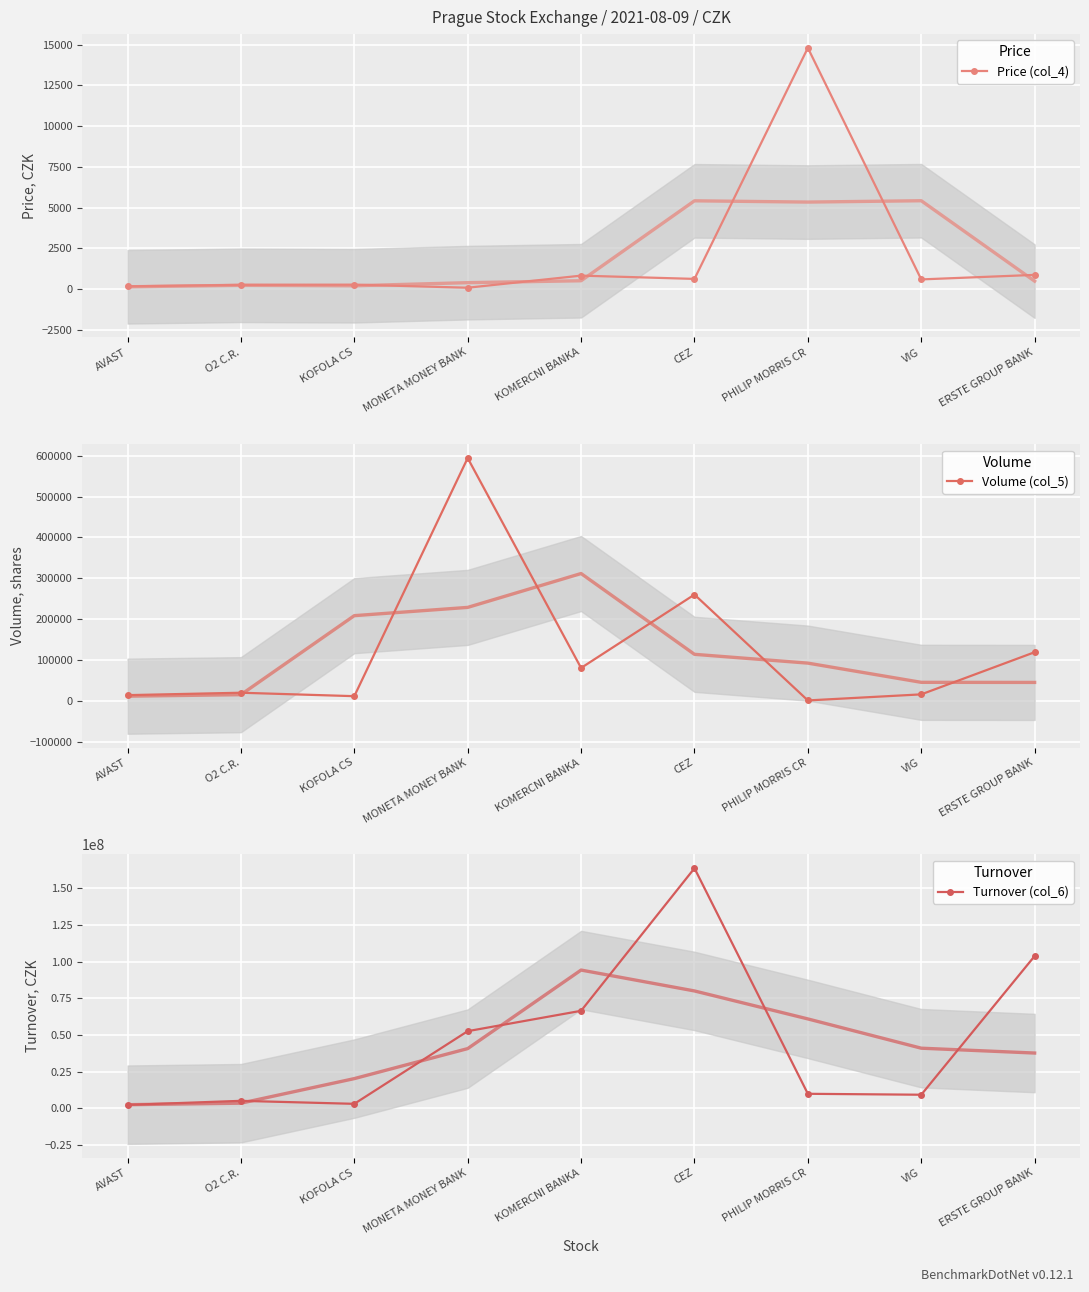

At ERSTE GROUP BANK, list the series in order from smallest to largest.

Price (col_4), Volume (col_5), Turnover (col_6)